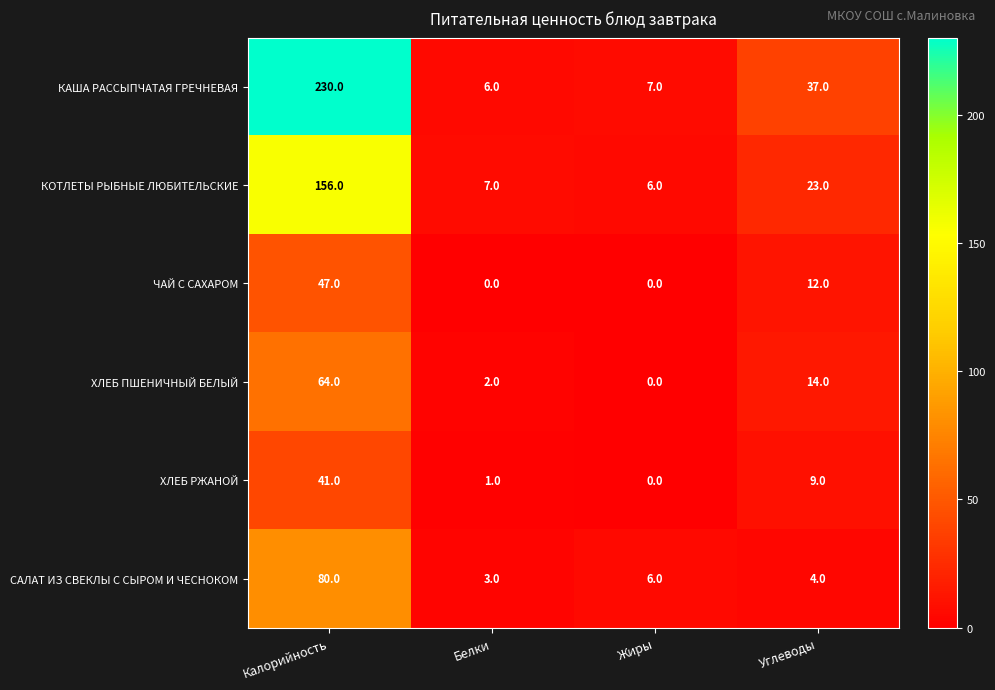

Reading left to right, transcribe all the data shown in this chart.

КАША РАССЫПЧАТАЯ ГРЕЧНЕВАЯ: 230	6	7	37
КОТЛЕТЫ РЫБНЫЕ ЛЮБИТЕЛЬСКИЕ: 156	7	6	23
ЧАЙ С САХАРОМ: 47	0	0	12
ХЛЕБ ПШЕНИЧНЫЙ БЕЛЫЙ: 64	2	0	14
ХЛЕБ РЖАНОЙ: 41	1	0	9
САЛАТ ИЗ СВЕКЛЫ С СЫРОМ И ЧЕСНОКОМ: 80	3	6	4